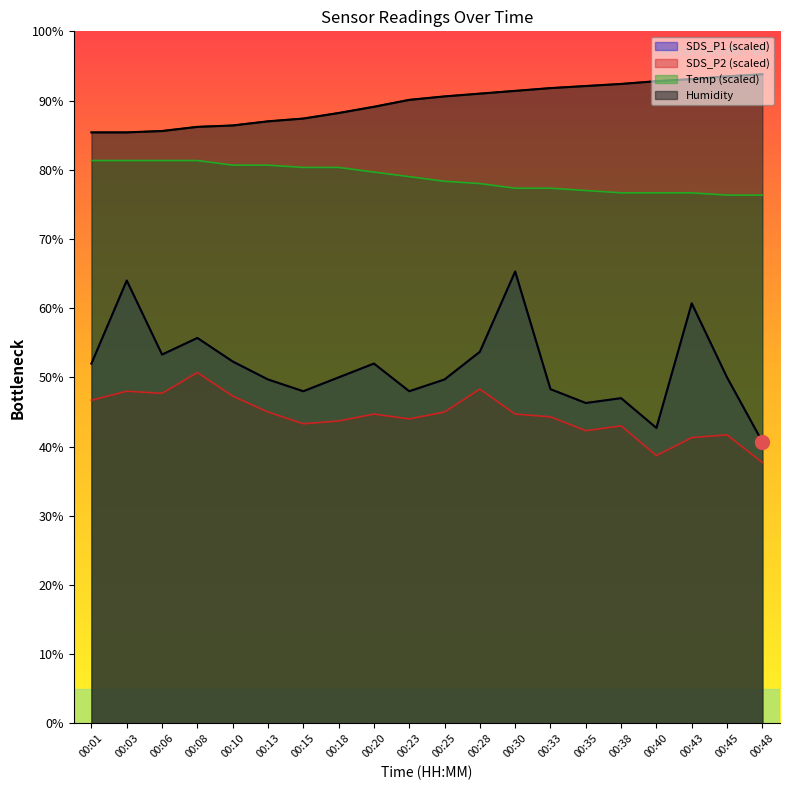

What is the difference between the highest and lowest values at 00:10?

39.1